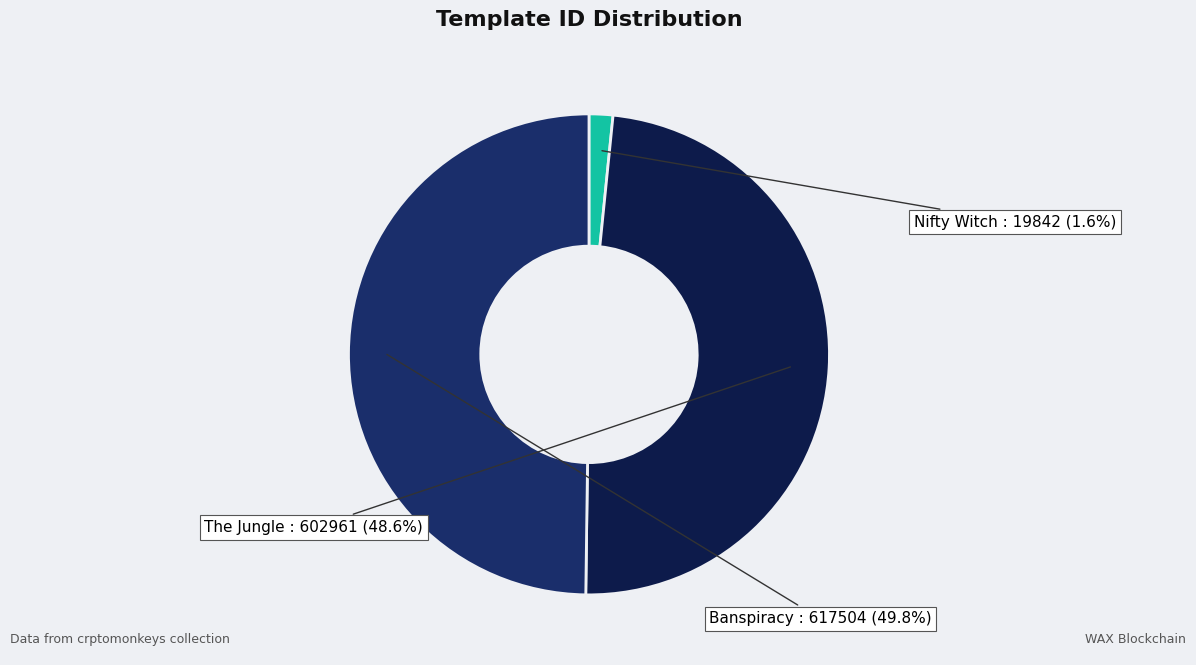

To the nearest percent, what is the difference between the largest and smallest slice percentages?

48%